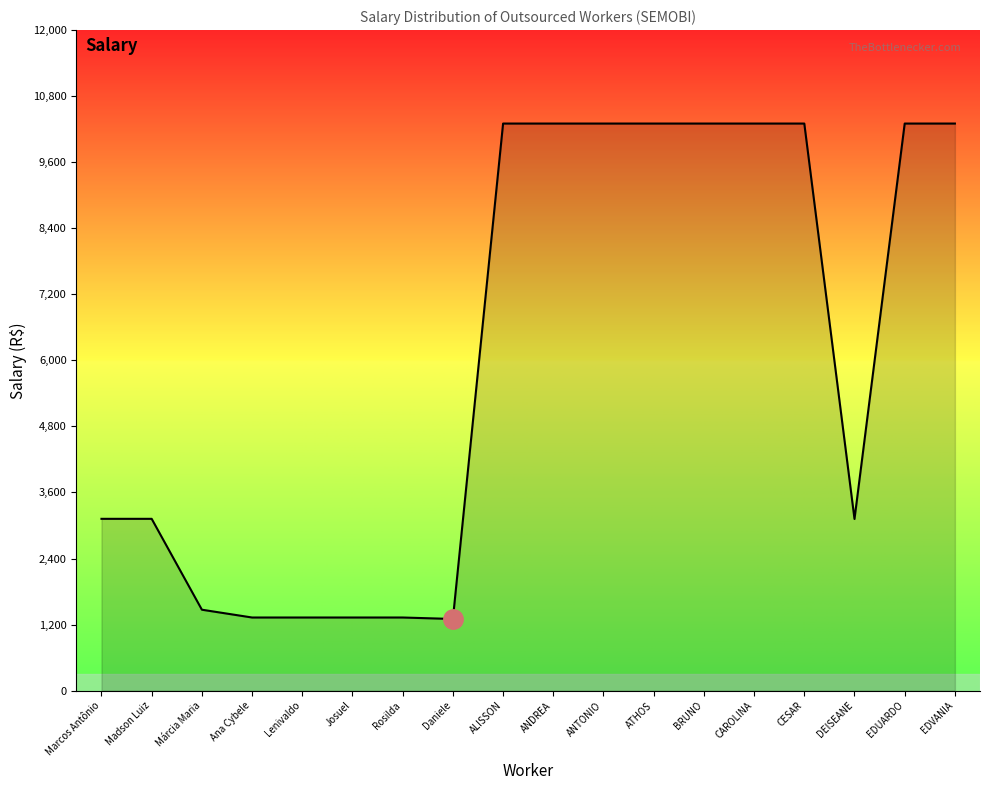

How many lines are shown in the chart?

1